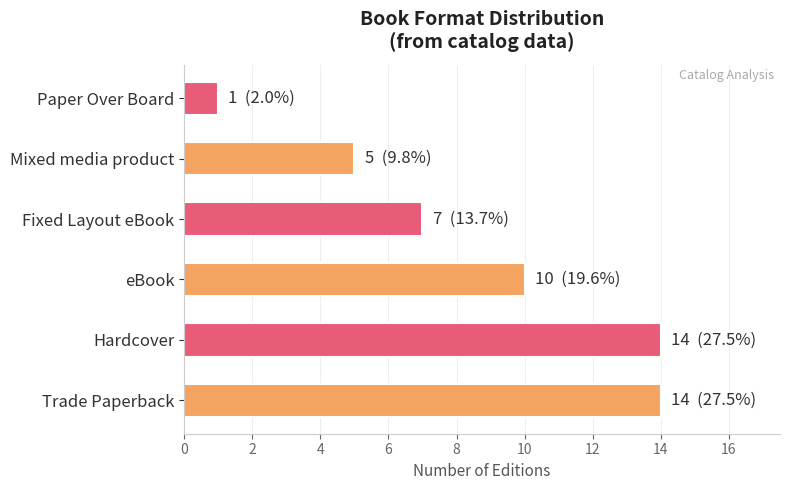

Count the number of categories in the chart.

6